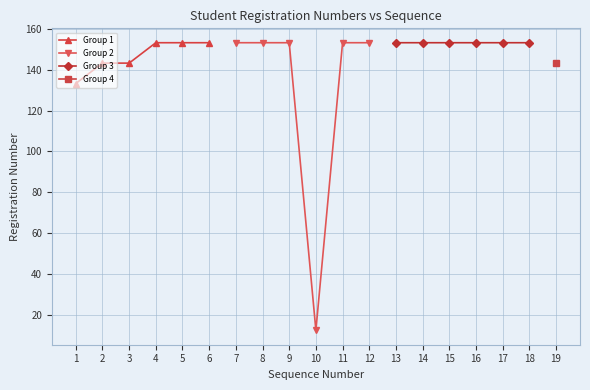

What is the value of the Group 2 point at the 2nd from the left?

153.3